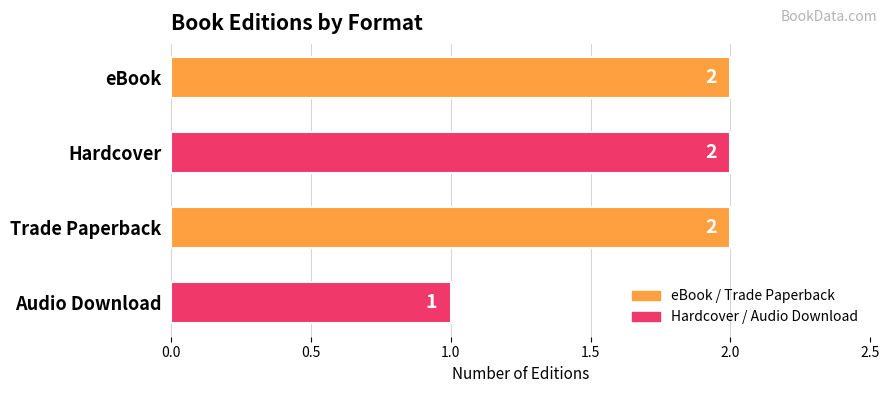

What is the sum of the values at Hardcover and eBook?

4